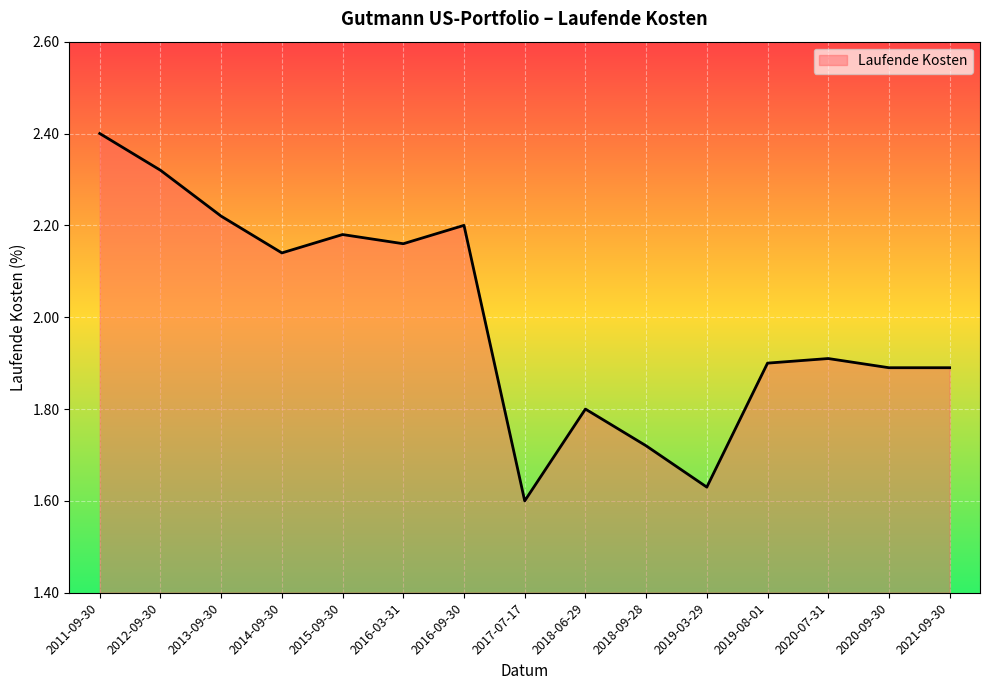

What is the change in value from 2012-09-30 to 2019-08-01?

-0.4